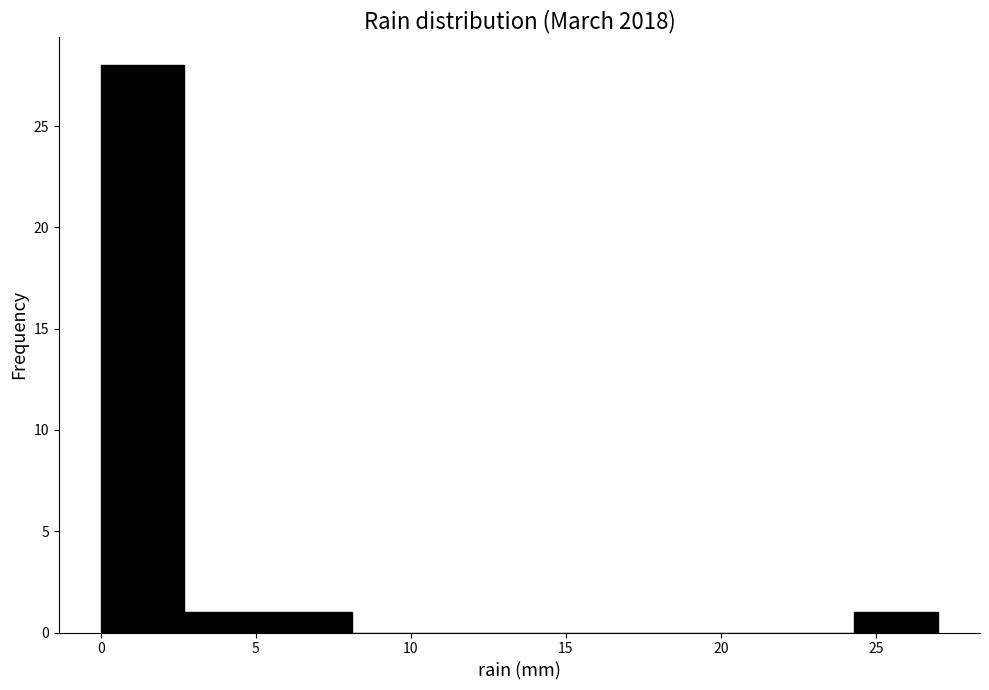

Reading left to right, transcribe this chart: for each bar, give the range it covers on the x-axis and its height. Neither the bar edges nor the heights are printed on the chart, so give them approximately, as read against the axes.

0.0 to 2.7: 28
2.7 to 5.4: 1
5.4 to 8.1: 1
8.1 to 10.8: 0
10.8 to 13.5: 0
13.5 to 16.2: 0
16.2 to 18.9: 0
18.9 to 21.6: 0
21.6 to 24.3: 0
24.3 to 27.0: 1